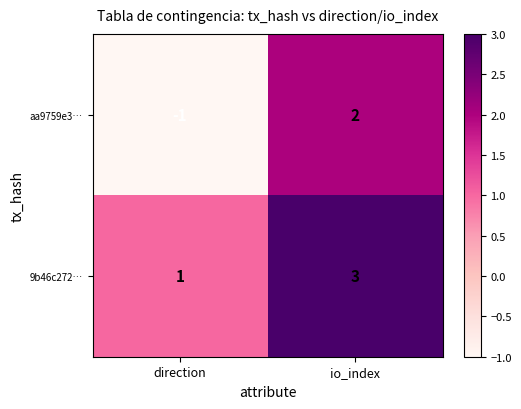

At which category does the chart reach its minimum across all series?

direction